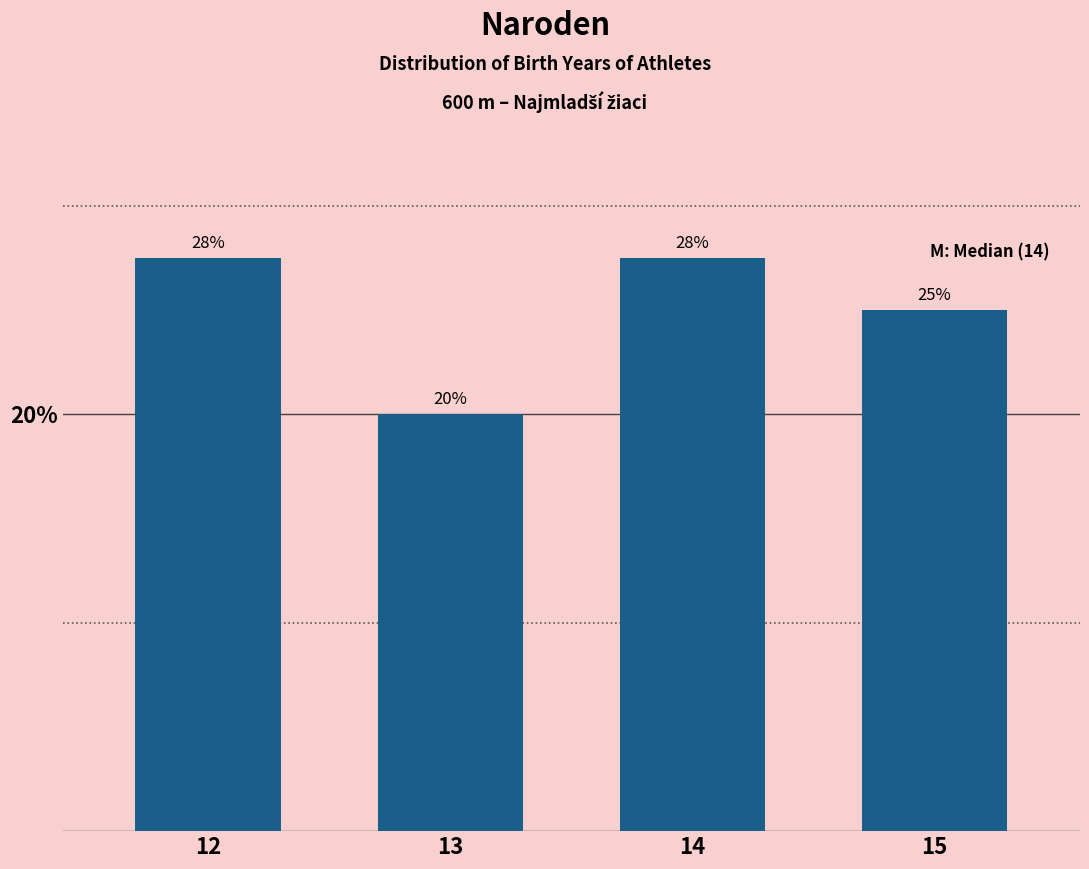

Where is the data nearest to the value 23?

15